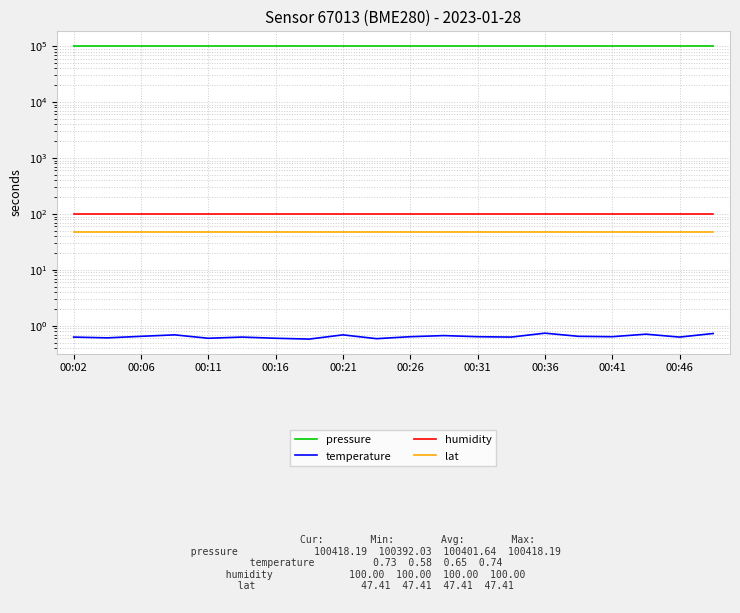

Rank the series by their maximum value, from highest to lowest.

pressure, humidity, lat, temperature